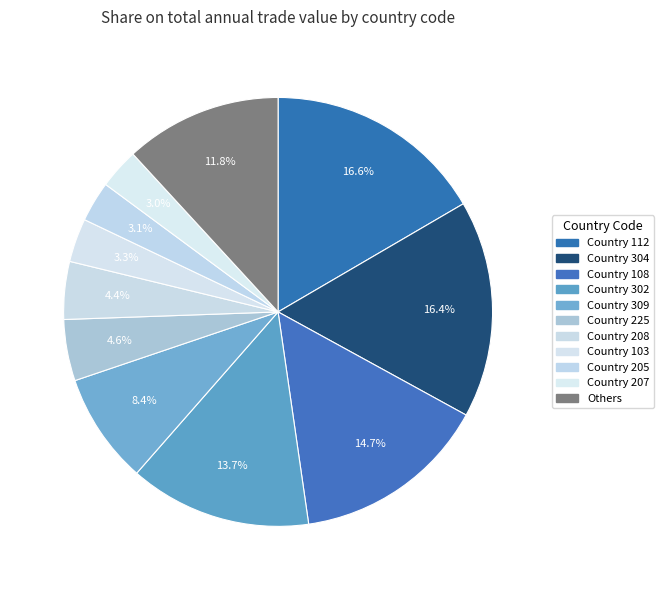

Count the number of slices in the pie.

11